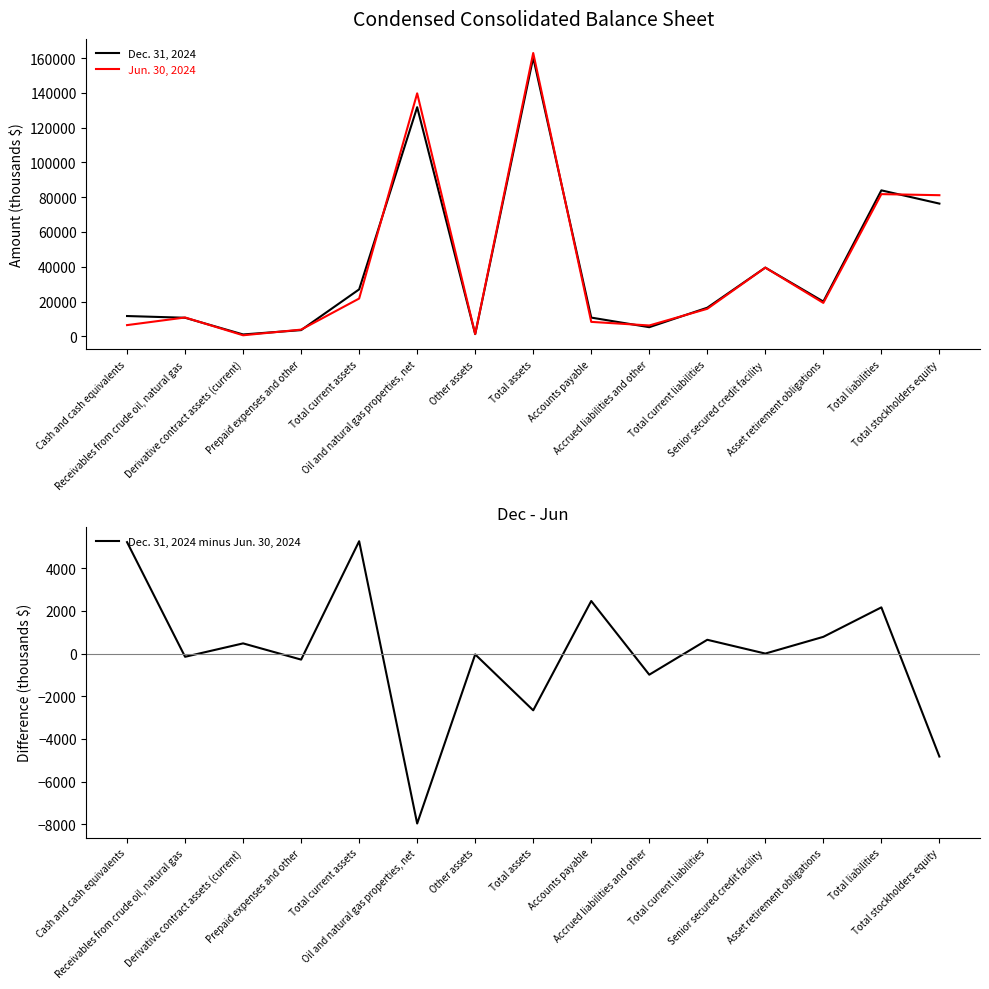

How many values in the Jun. 30, 2024 series exceed 15813?

7